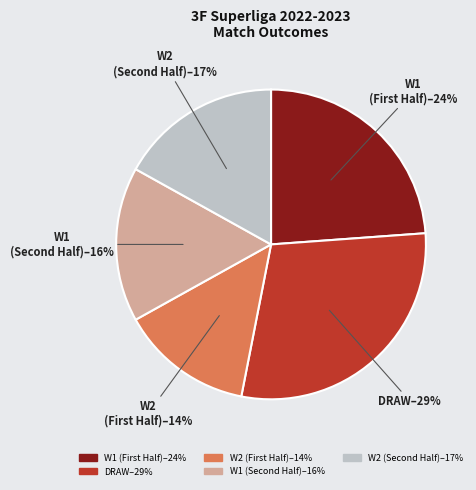

Which category has the biggest portion of the pie?

DRAW–29%